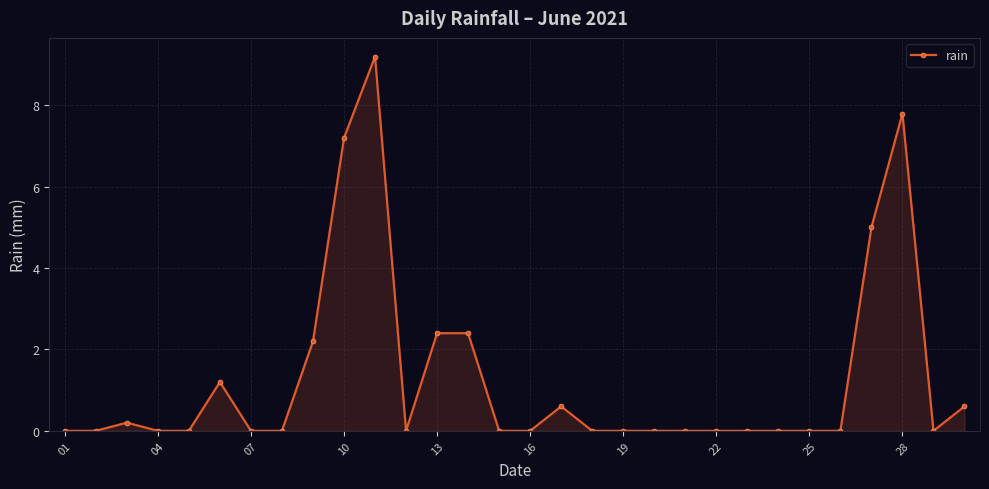

What is the maximum value shown in the chart?

9.2